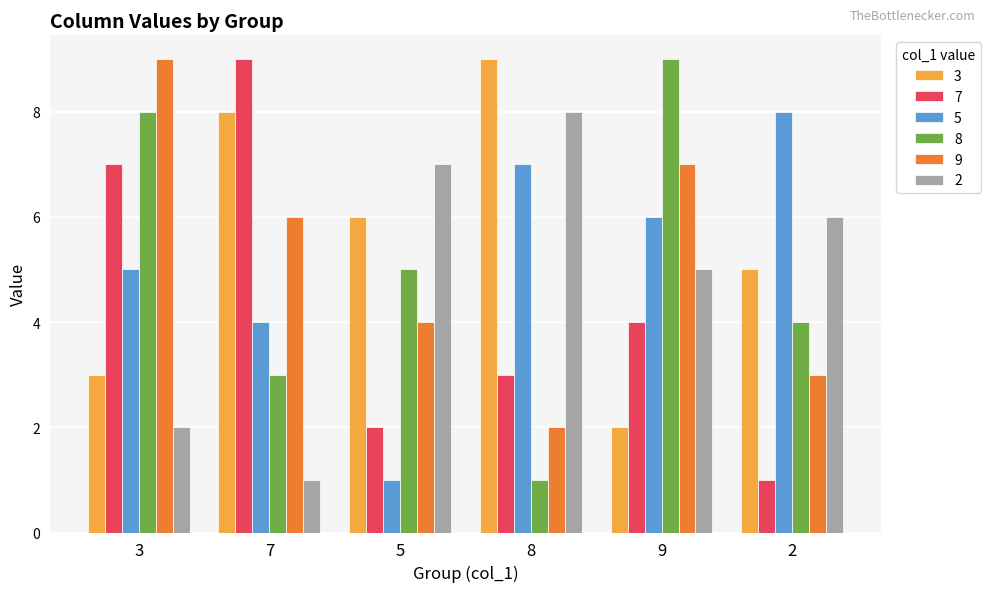

List the labels in order of 5 value, smallest first.

5, 7, 3, 9, 8, 2